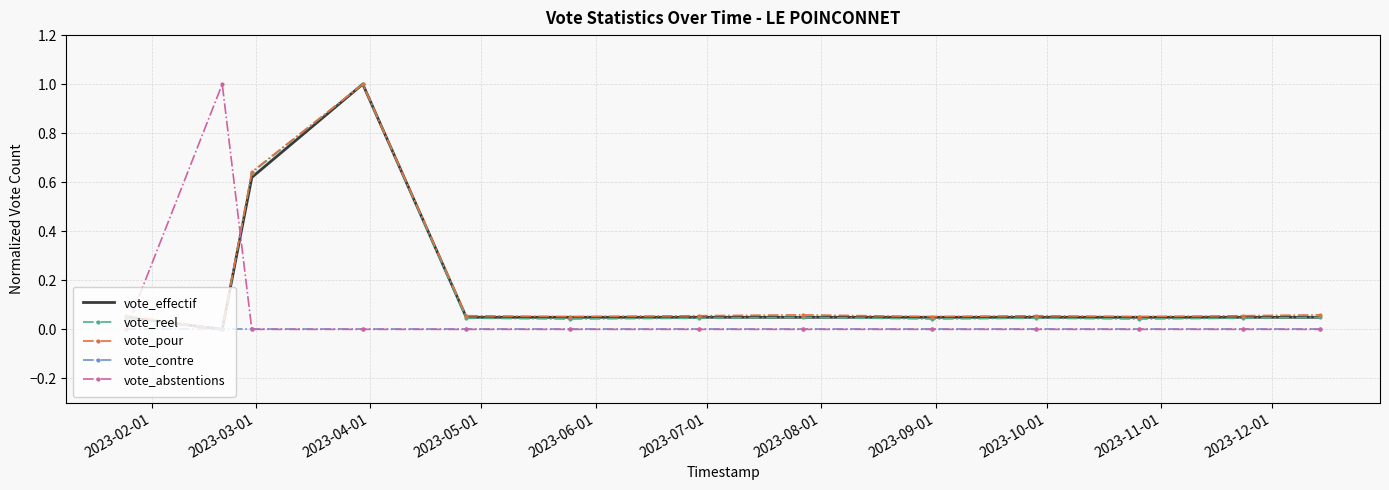

Which series ends up on top after the final intersection of vote_abstentions and vote_reel?

vote_reel